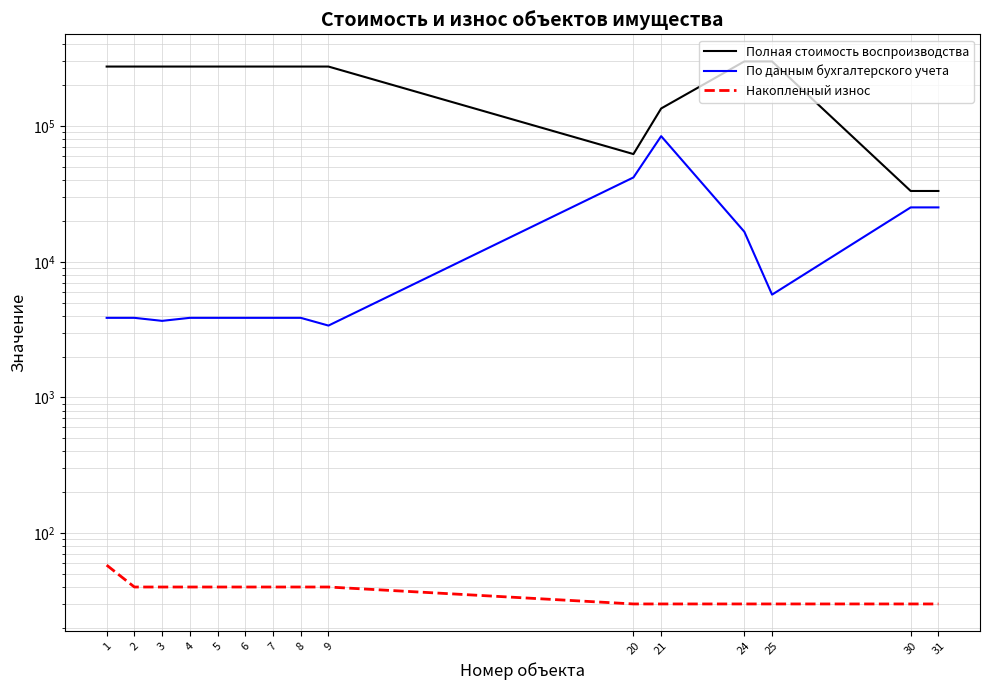

Which series changed the most between 9 and 31?

Полная стоимость воспроизводства